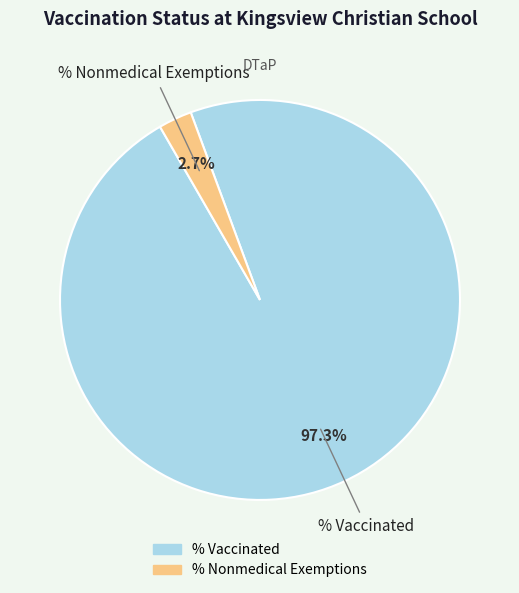

What is the total percentage of % Nonmedical Exemptions and % Vaccinated?

100.0%